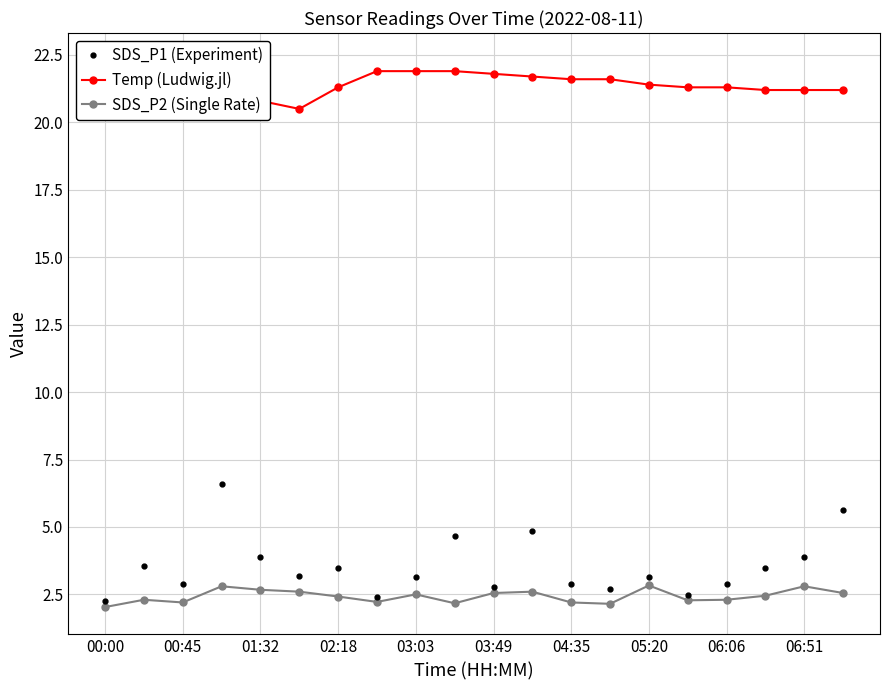

What is the highest value of the SDS_P2 (Single Rate) series?

2.8